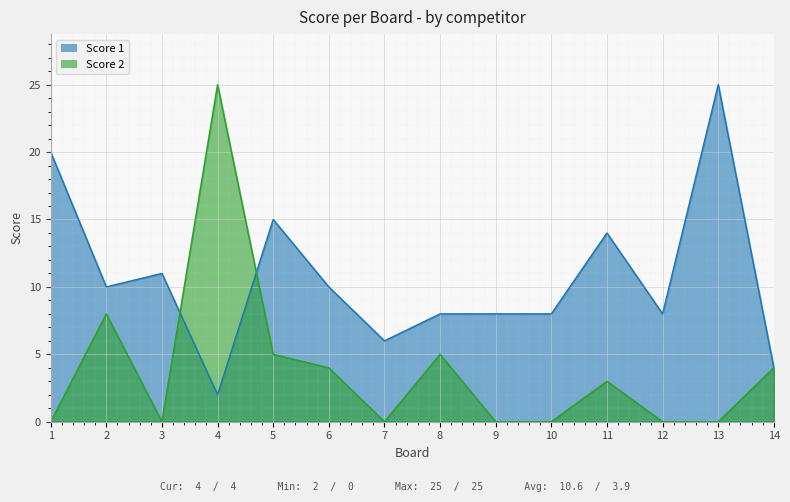

Between 9 and 7, which is larger?

9